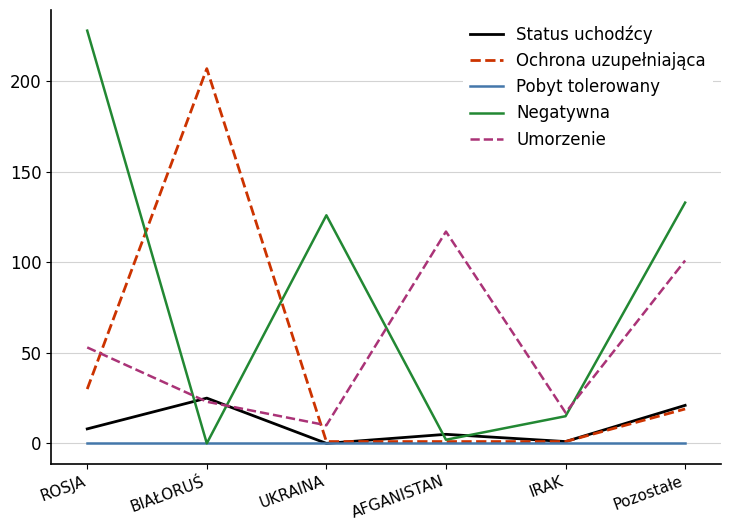

At which label is Ochrona uzupełniająca closest to 104?

ROSJA